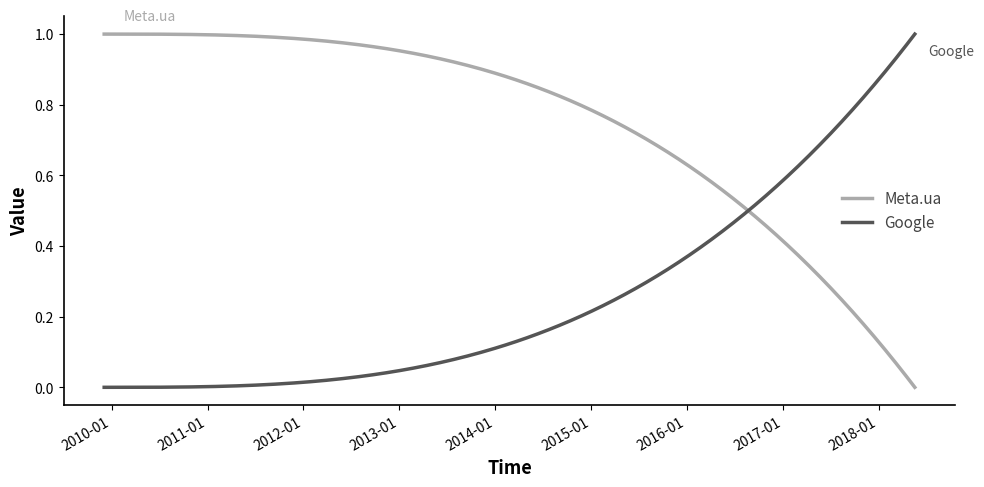

Which series has the largest total across all categories?

Meta.ua